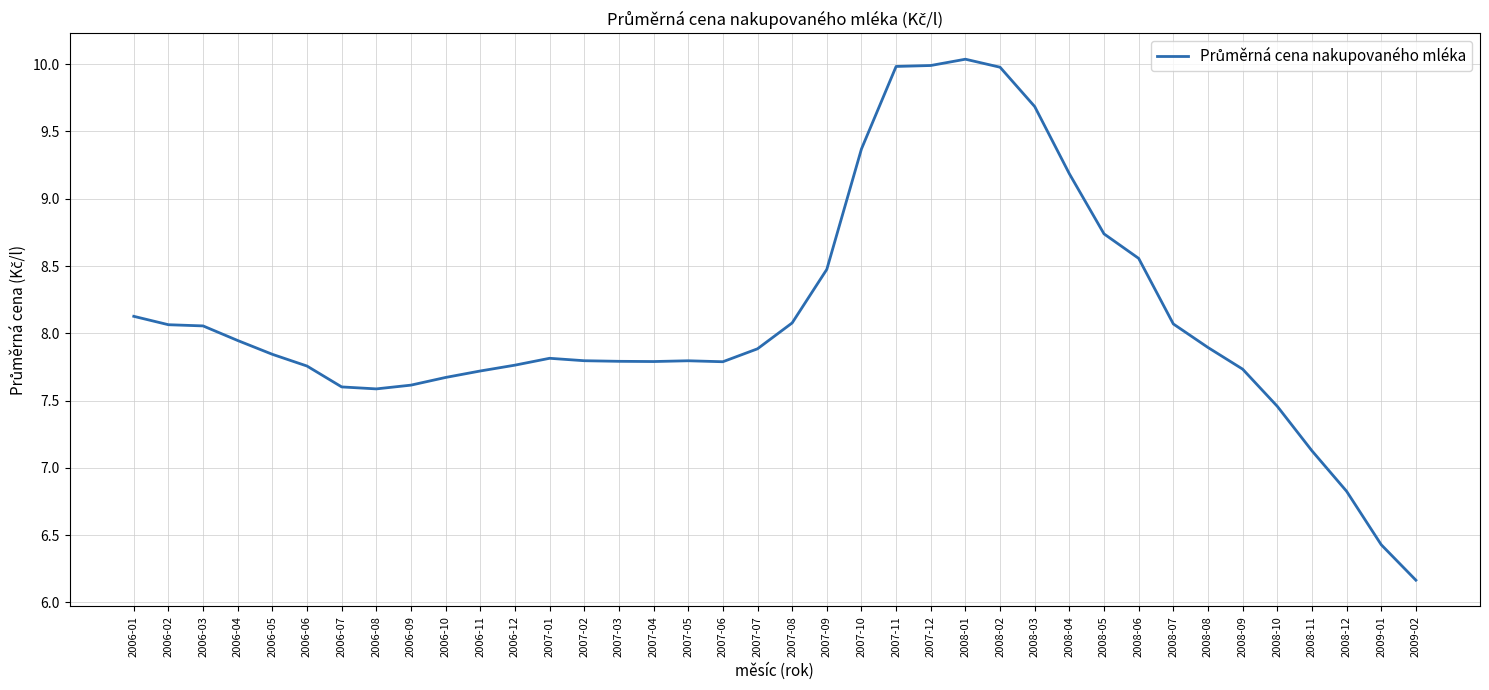

What is the greatest value displayed?

10.0